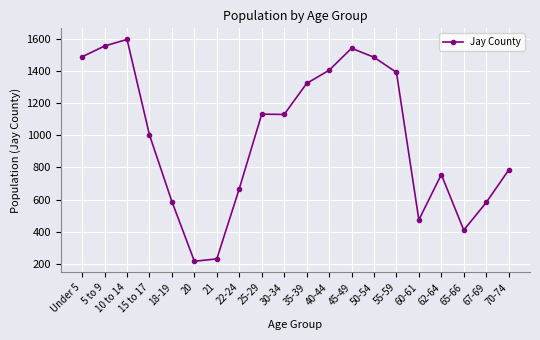

What is the value of the 14th point from the left?

1486